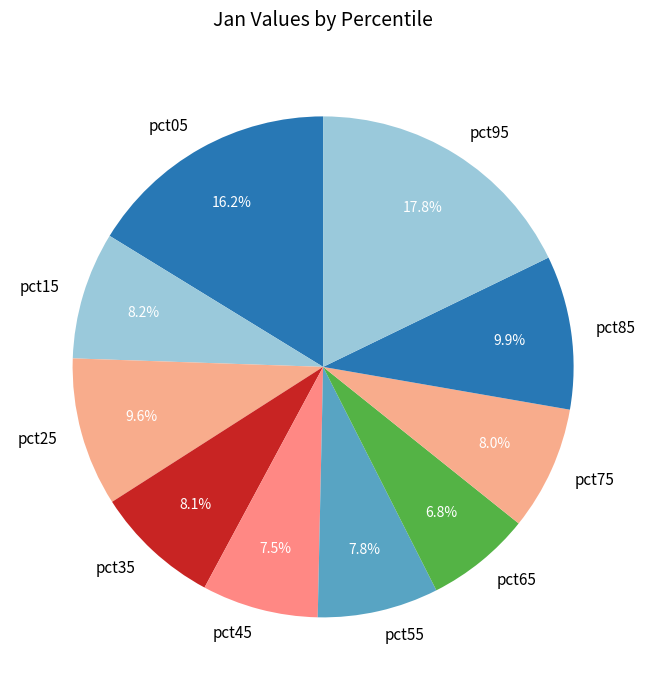

Which slice is the smallest?

pct65